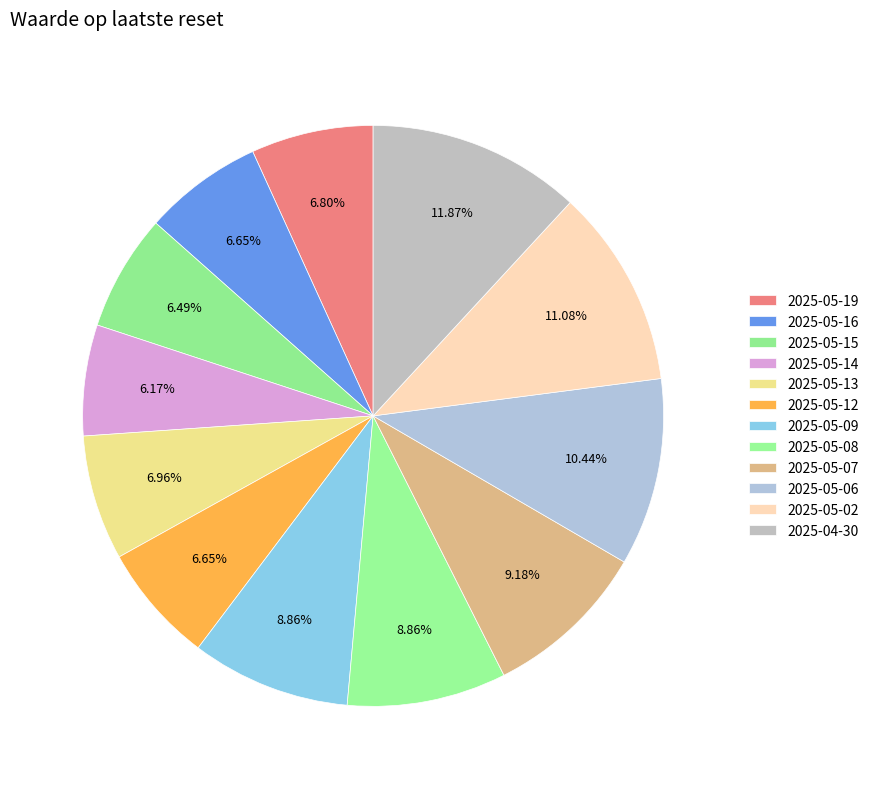

Does 2025-05-16 represent more than half of the total?

No